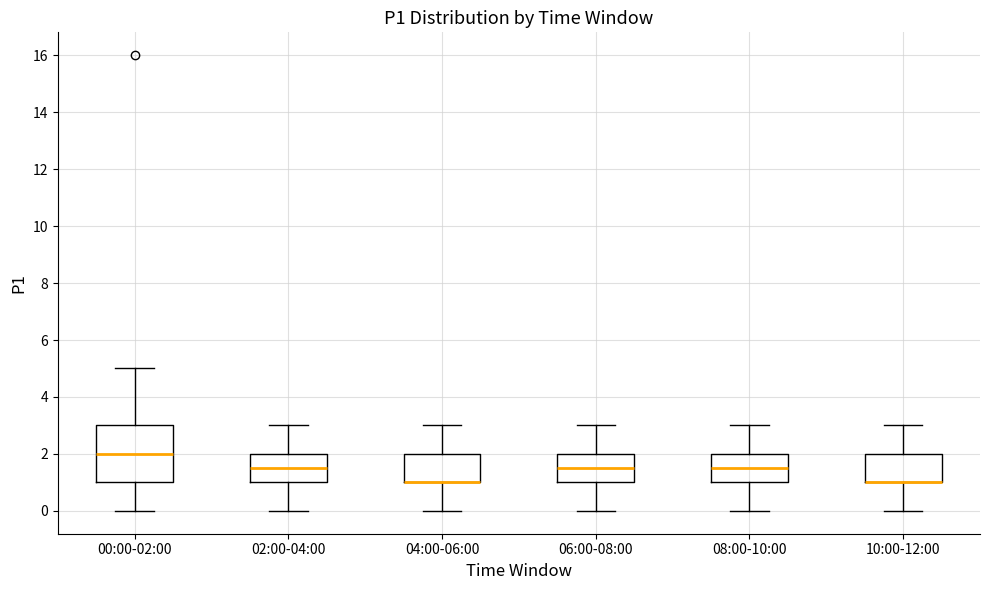

Reading left to right, read every box against the y-axis: the position of its median line, the range the box covers, and the ends of its whiskers. The values are not printed on the chart, so give them approximately, as read against the axis.

00:00-02:00: median 2.0, box 1.0 to 3.0, whiskers 0.0 to 5.0
02:00-04:00: median 1.6, box 1.0 to 2.0, whiskers 0.0 to 3.0
04:00-06:00: median 1.0 (drawn on the box's lower edge), box 1.0 to 2.0, whiskers 0.0 to 3.0
06:00-08:00: median 1.6, box 1.0 to 2.0, whiskers 0.0 to 3.0
08:00-10:00: median 1.6, box 1.0 to 2.0, whiskers 0.0 to 3.0
10:00-12:00: median 1.0 (drawn on the box's lower edge), box 1.0 to 2.0, whiskers 0.0 to 3.0